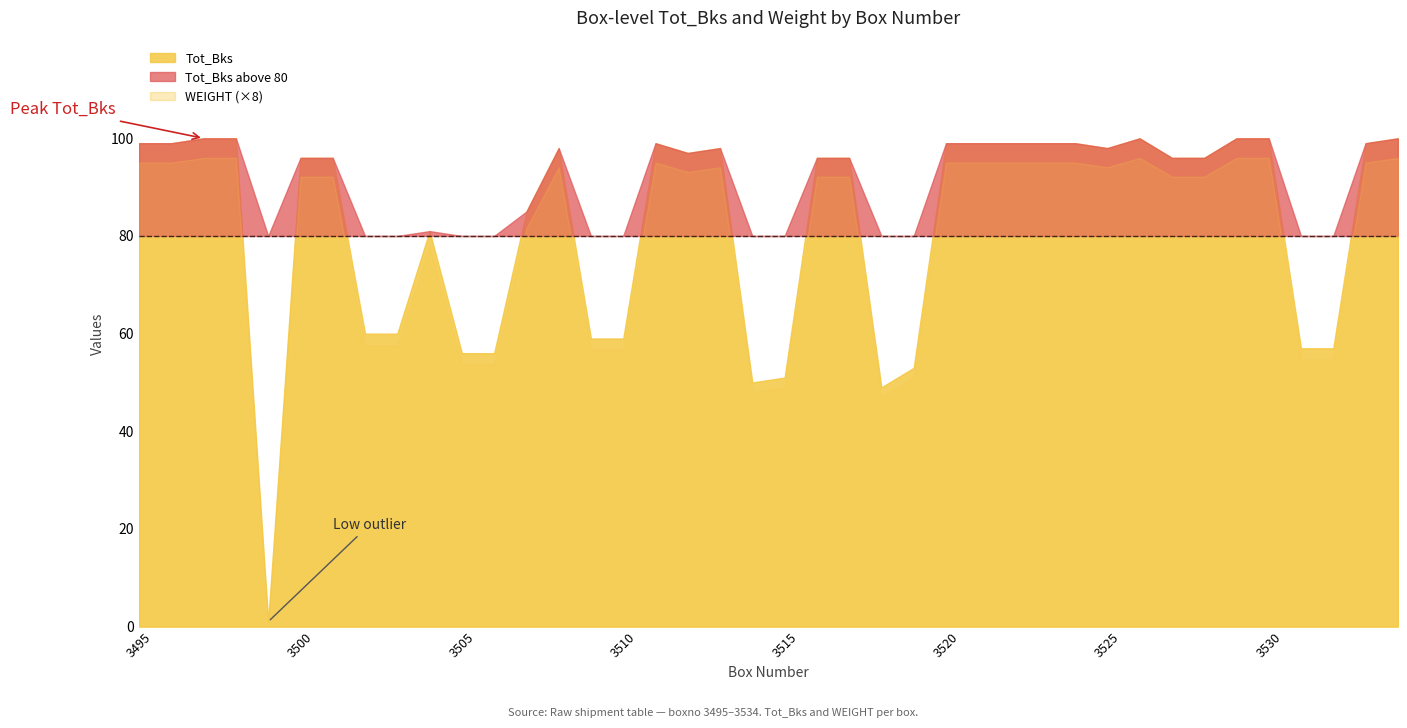

True or false: Tot_Bks and WEIGHT cross at least once.

False